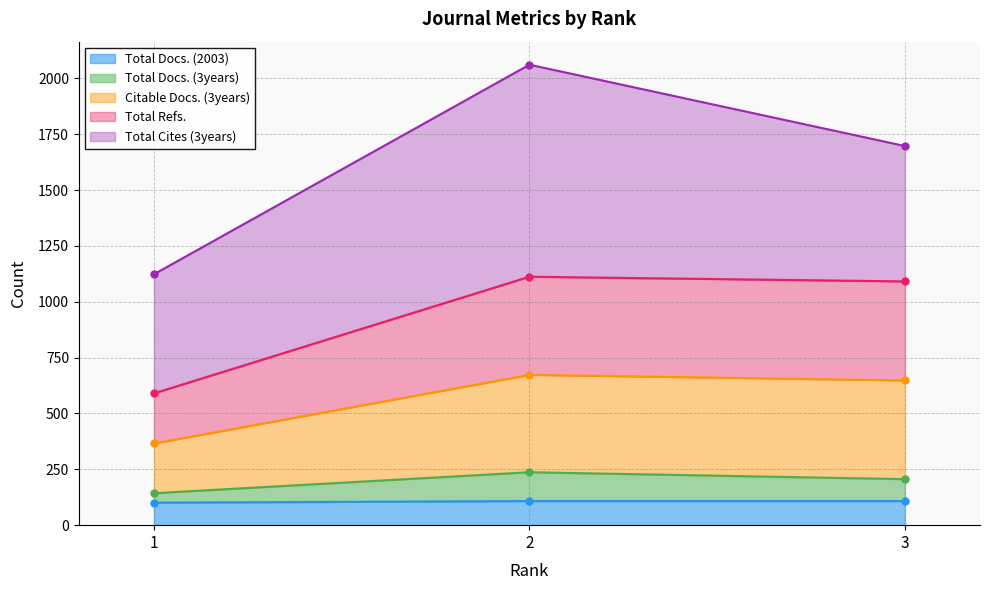

What is the lowest value of the Total Docs. (2003) series?

101